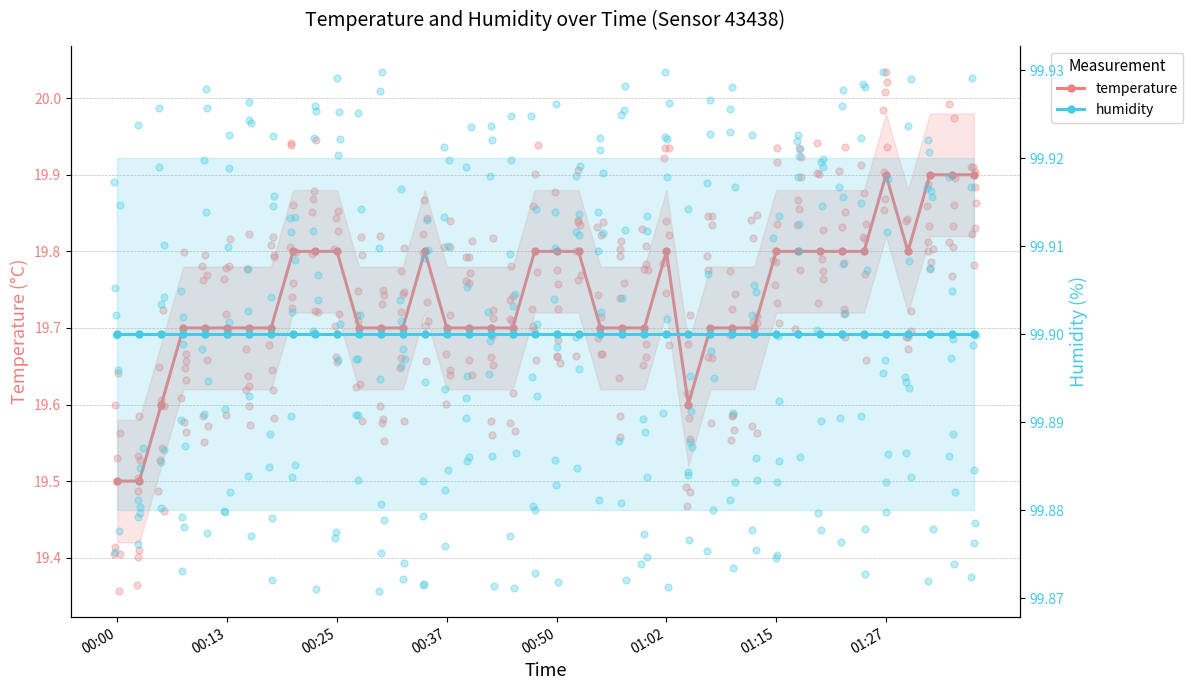

Which series has the largest Y range (max minus min)?

temperature